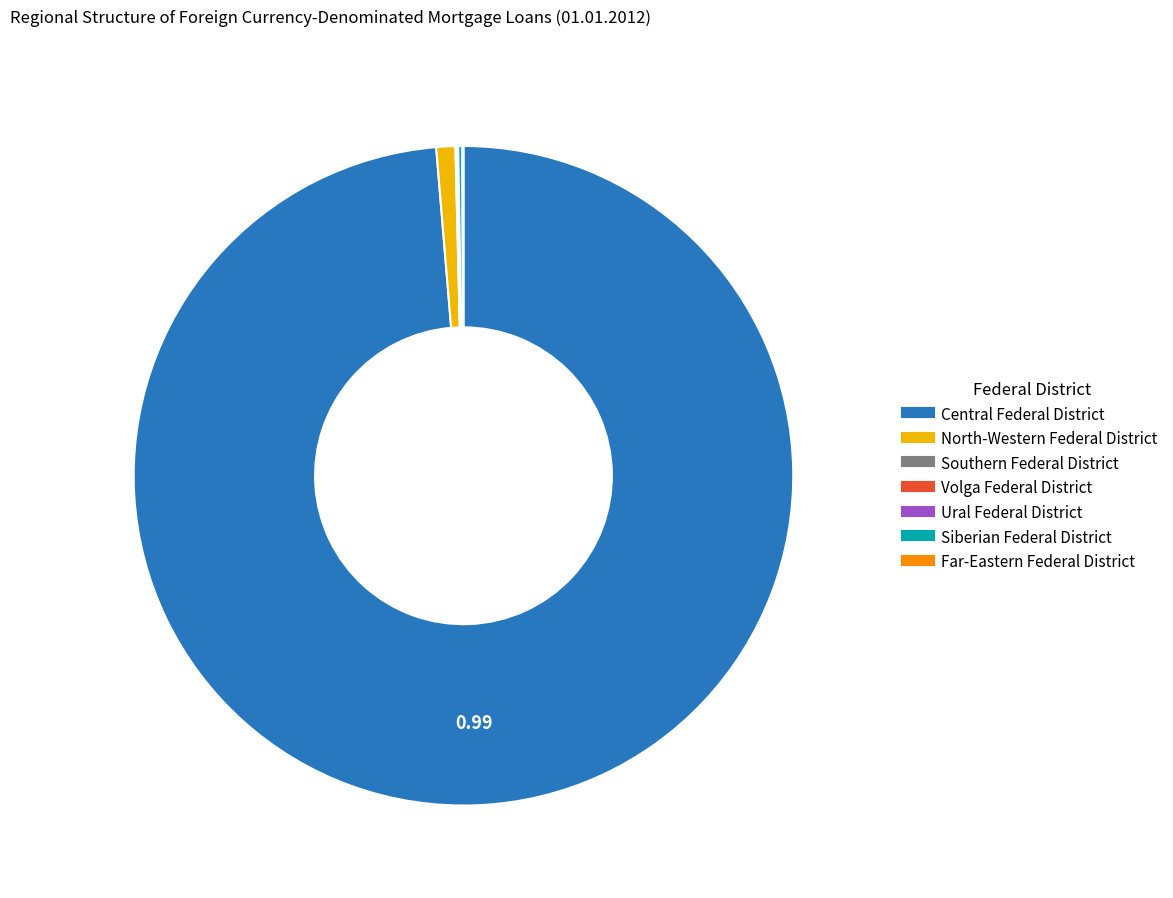

Is there a majority slice in this chart?

Yes